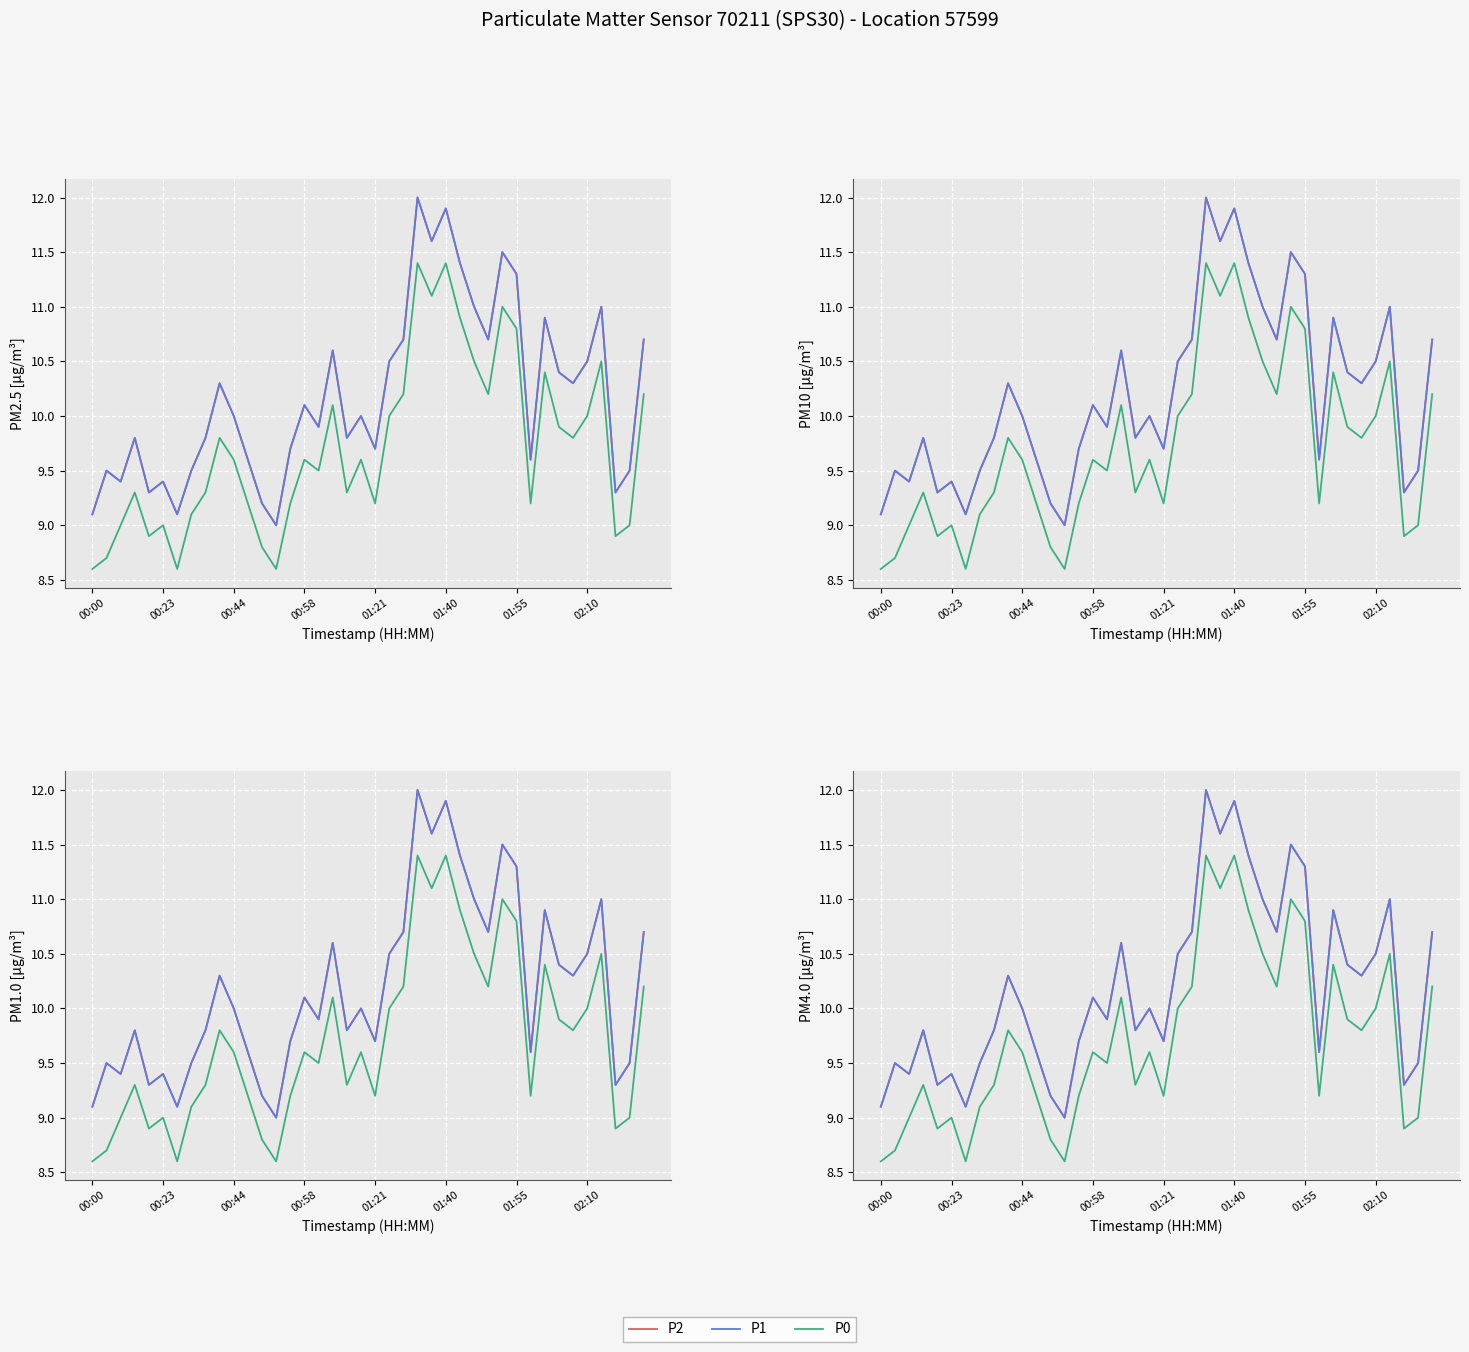

Which series has the largest total across all categories?

P2